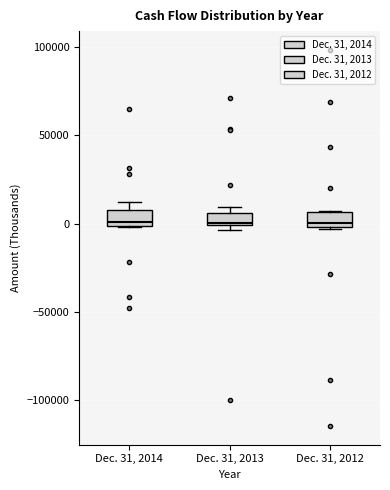

Where is the lower edge of the box for Dec. 31, 2012 on the y-axis? The values are not printed on the chart, so give them approximately, as read against the axis.

0